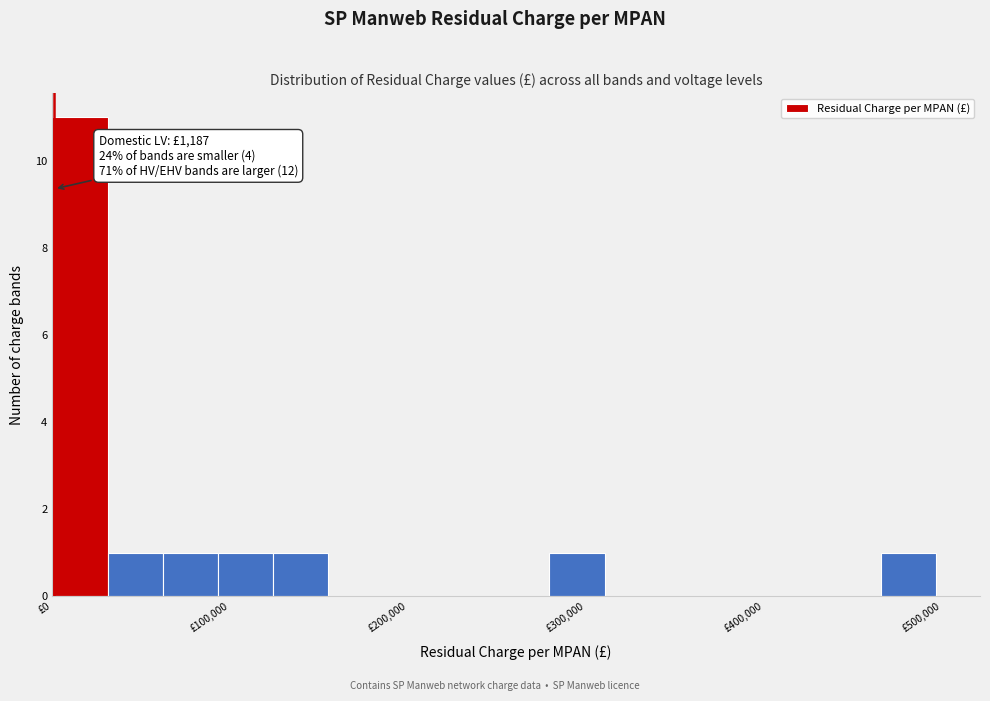

Around what value on the x-axis is the tallest bar? Give the approximate position of its centre, as read against the axis.

20000